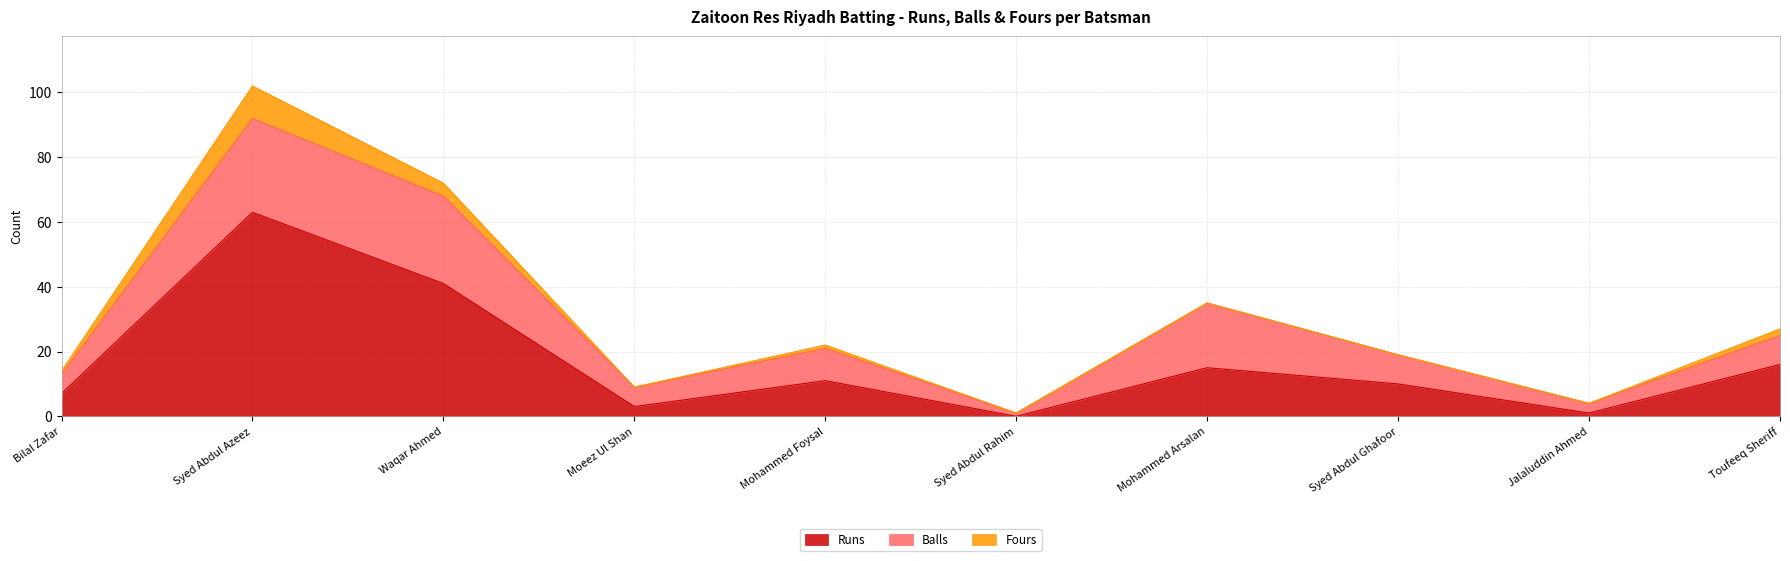

List the series in order of their overall mean, highest first.

Runs, Balls, Fours